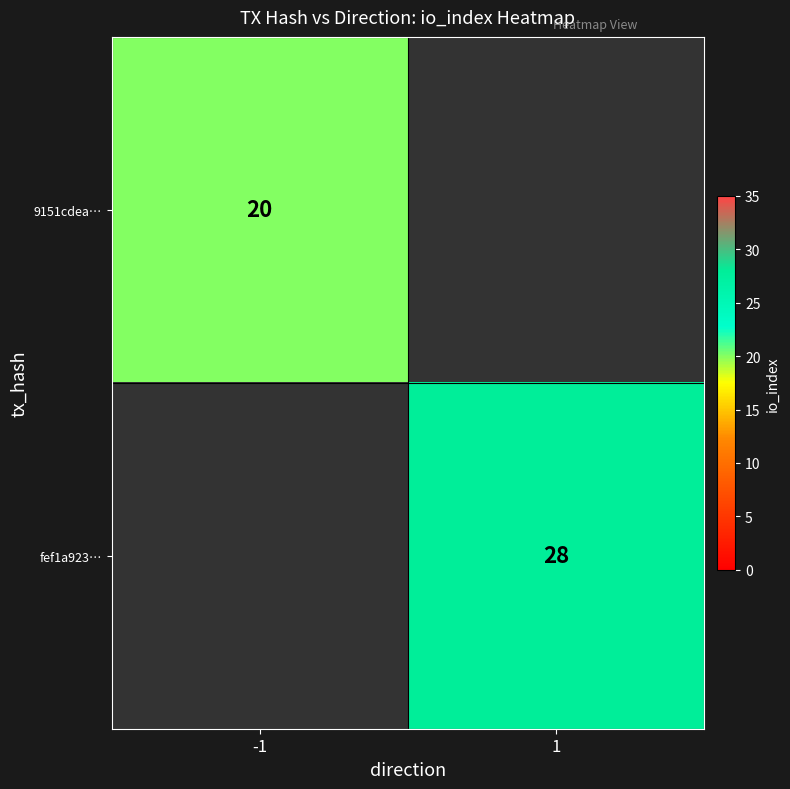

What is the maximum value shown in the chart?

28.0